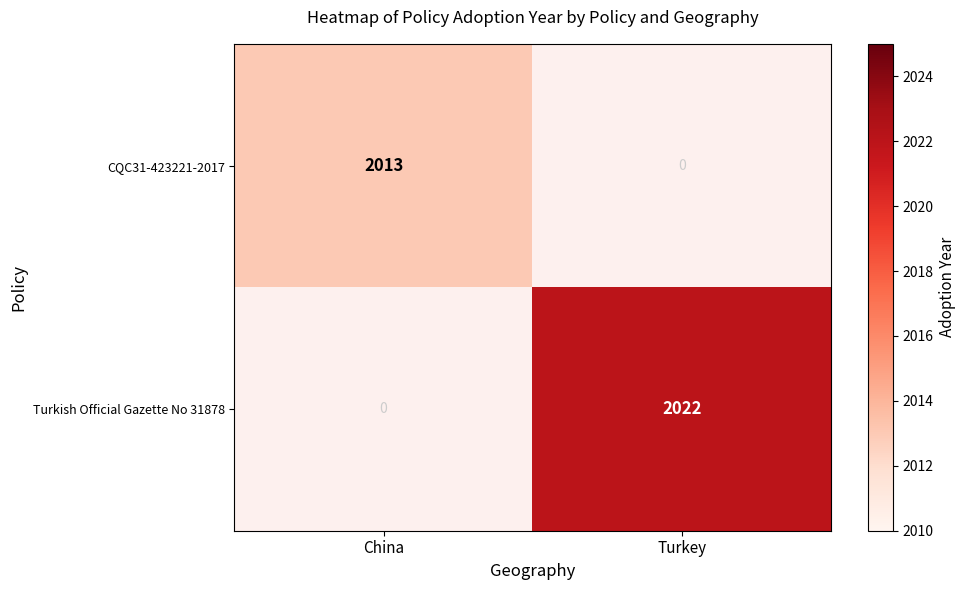

The value of Turkish Official Gazette No 31878 at Turkey is 2022. True or false?

True